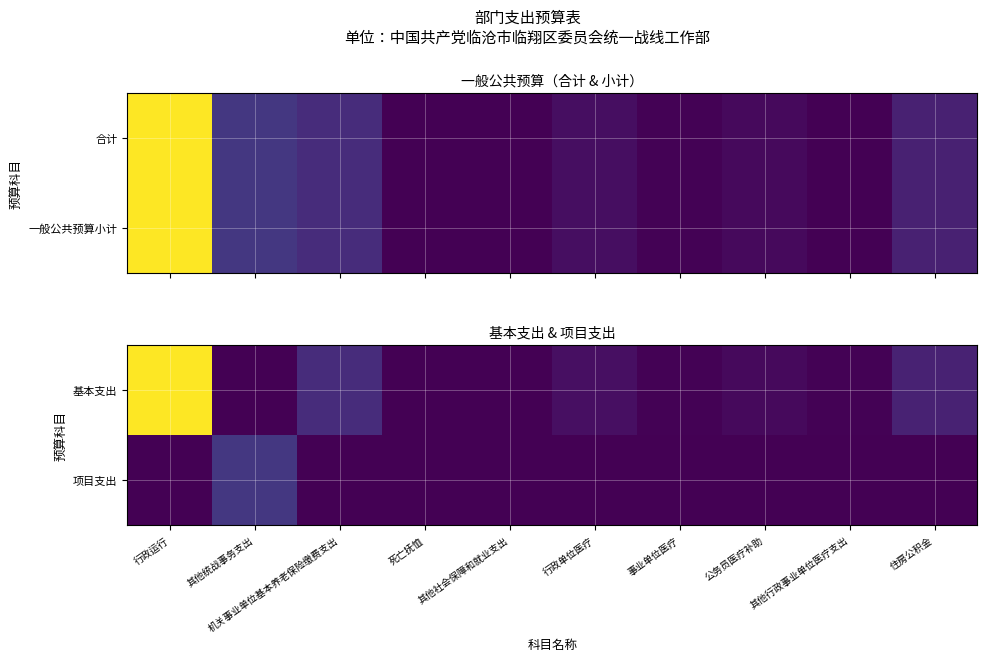

At which label does 项目支出 reach its minimum?

行政运行